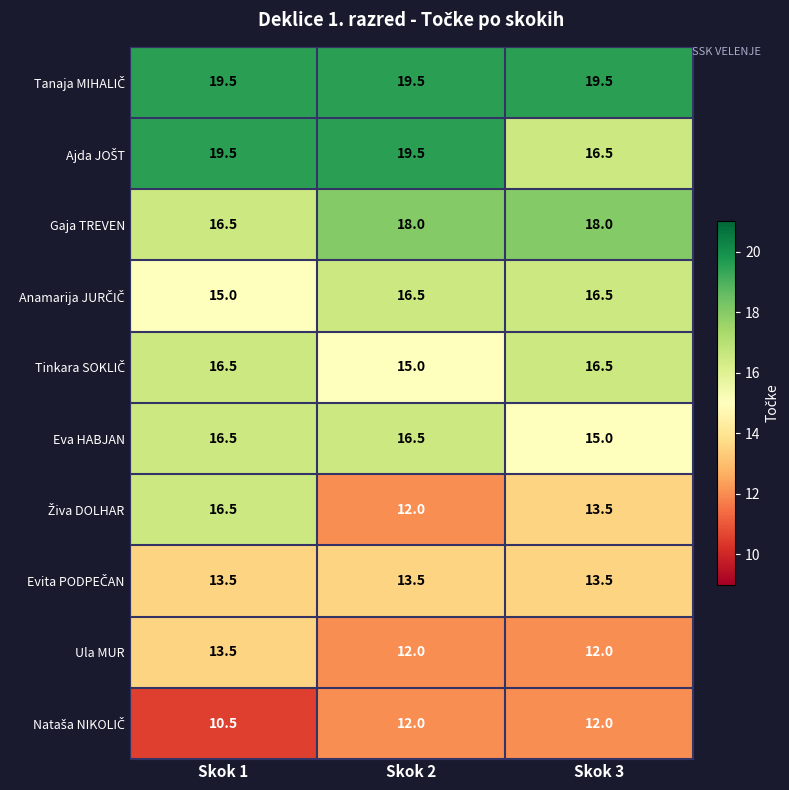

At how many categories does at least one series exceed 14?

3